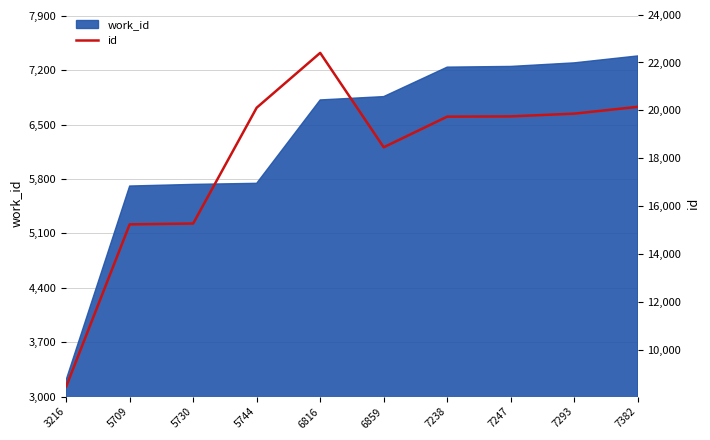

Which label corresponds to the largest value in the chart?

6816